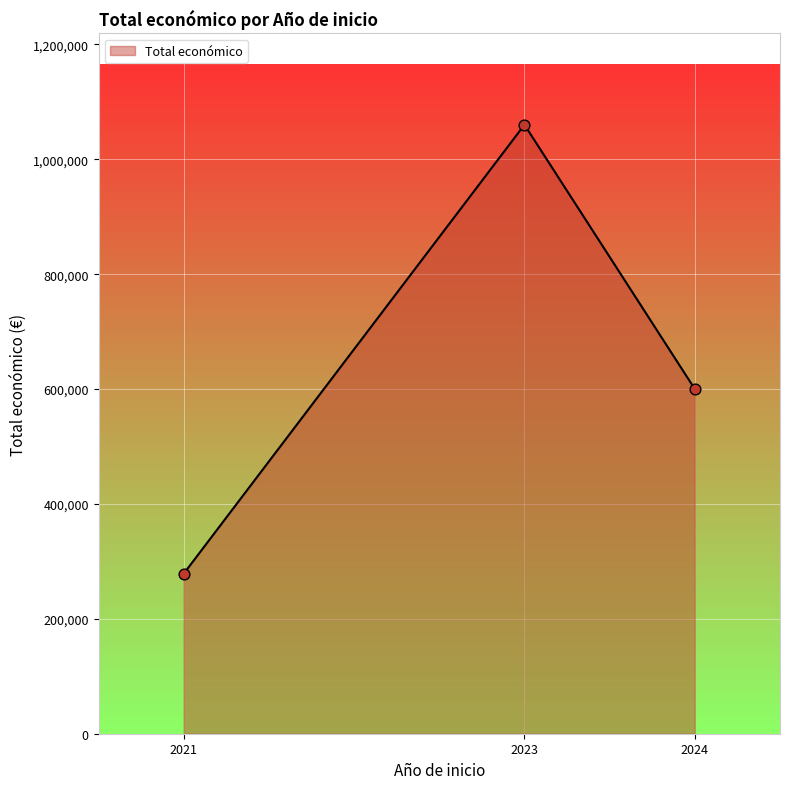

Approximately how many times larger is the value at 2021 compared to 2023?

0.3